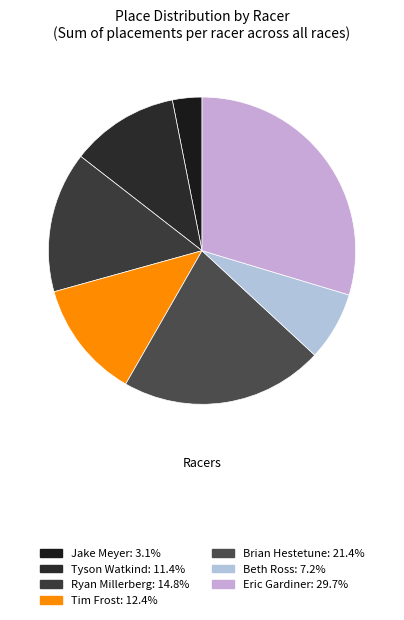

How many slices are in this pie chart?

7